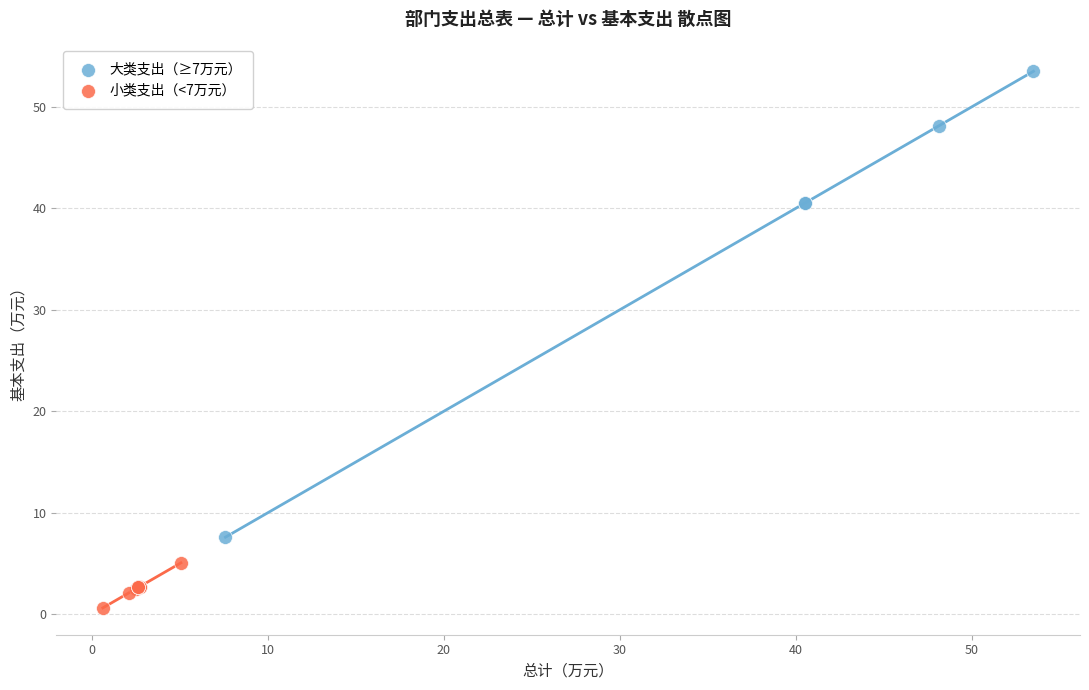

Which series reaches the maximum Y coordinate?

大类支出（≥7万元）